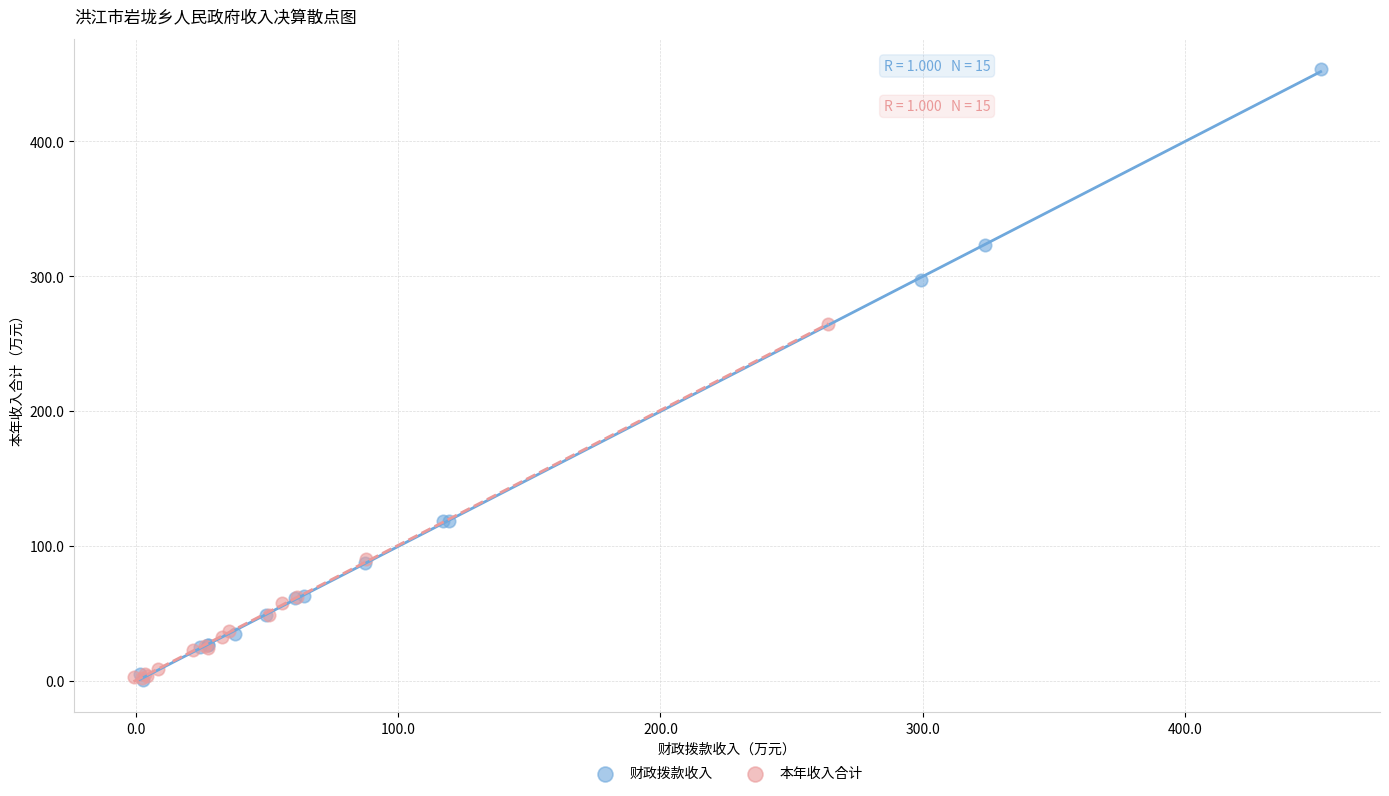

Which series contains the highest Y value?

财政拨款收入